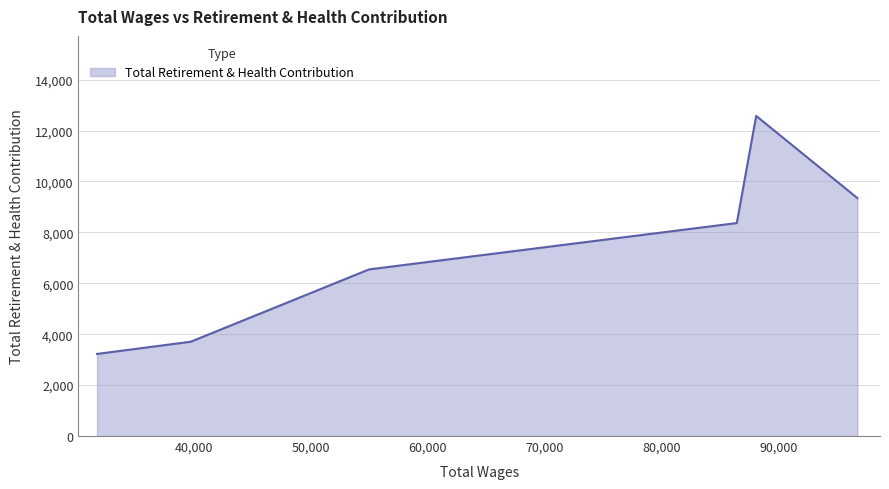

True or false: the data has more than 2 interior local peaks.

False